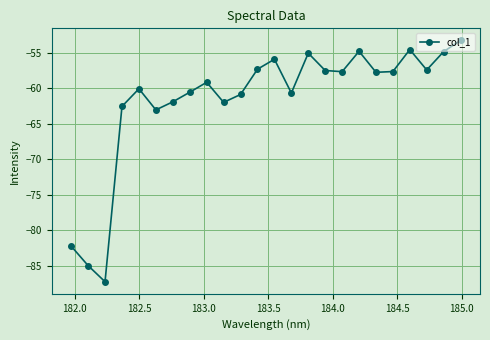

What is the value of the 19th point from the left?

-57.8